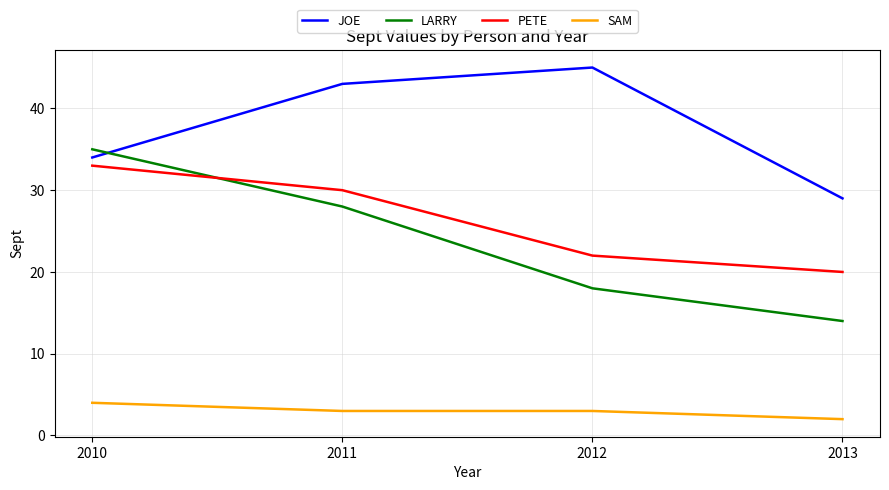

Reading left to right, list all the values displayed in this chart.

JOE: 2010=34	2011=43	2012=45	2013=29
LARRY: 2010=35	2011=28	2012=18	2013=14
PETE: 2010=33	2011=30	2012=22	2013=20
SAM: 2010=4	2011=3	2012=3	2013=2